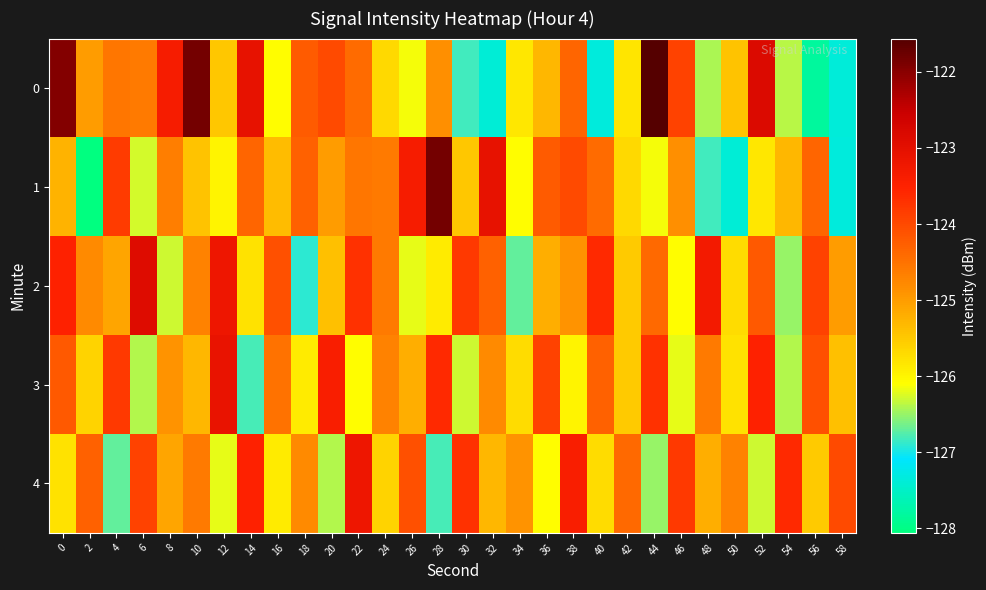

List the series in order of their peak value, highest first.

0, 1, 2, 3, 4